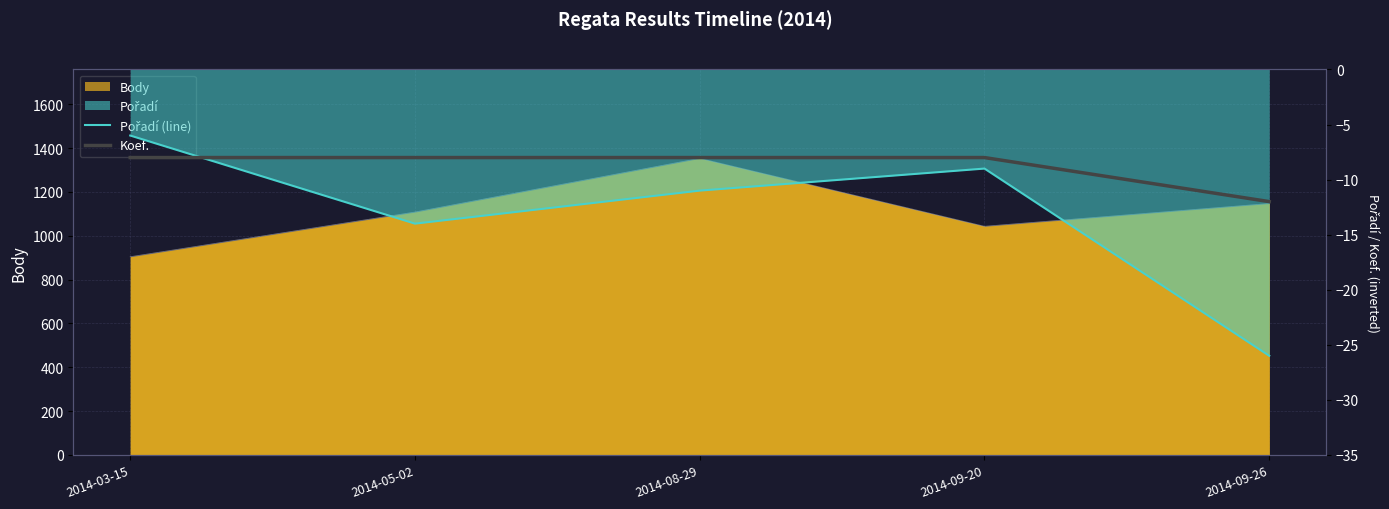

What is the label of the 3rd point from the left?

2014-08-29